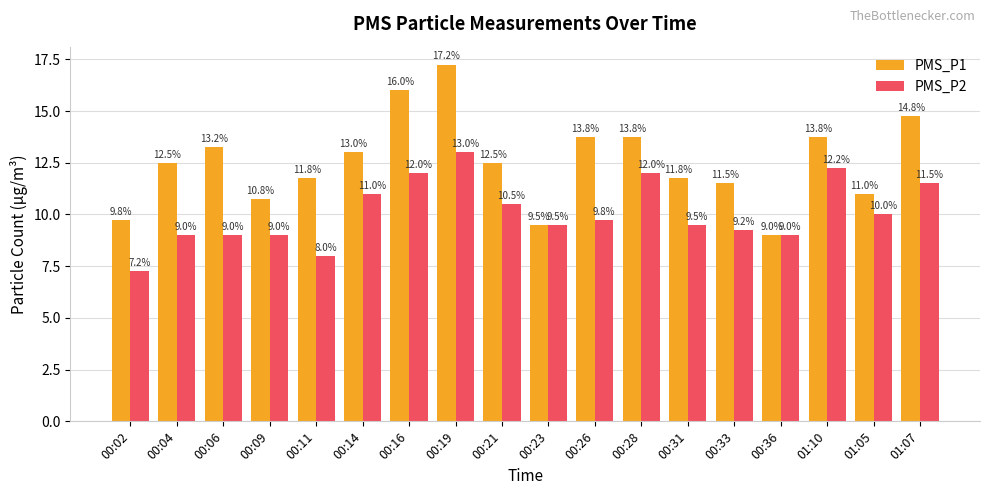

At which category is the sum across all series the highest?

00:19